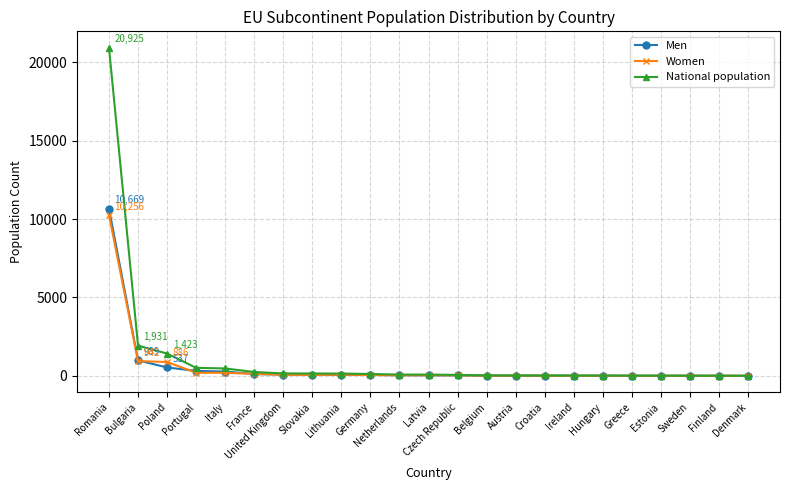

True or false: Women has more than 0 interior local peaks.

True